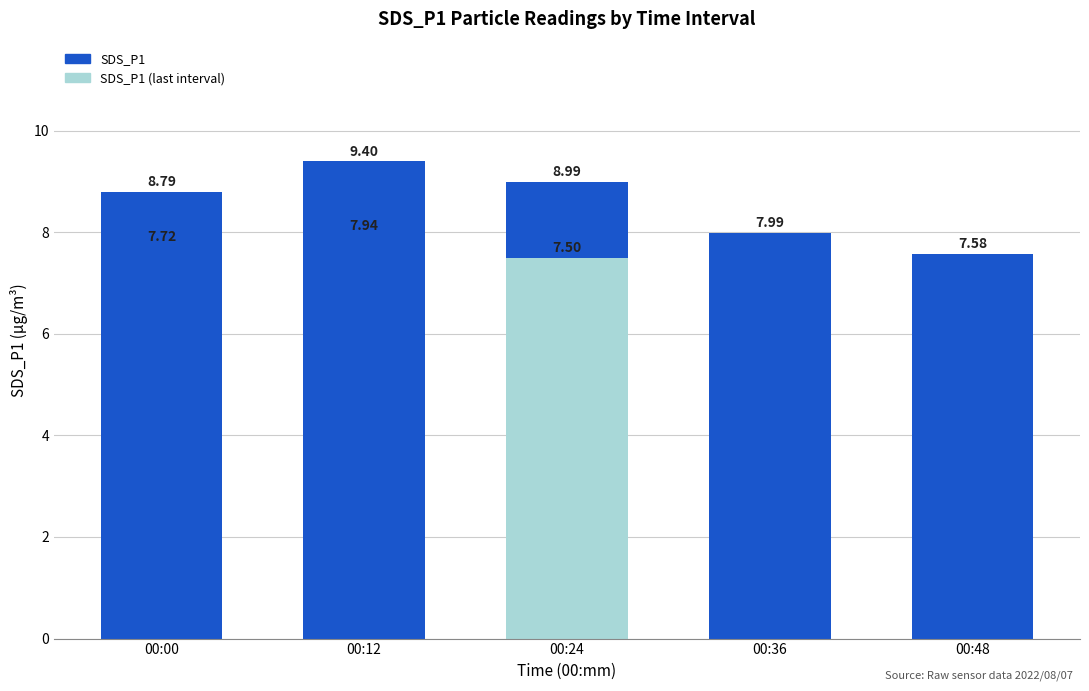

Is it true that the value at 00:12 is 9.4?

True